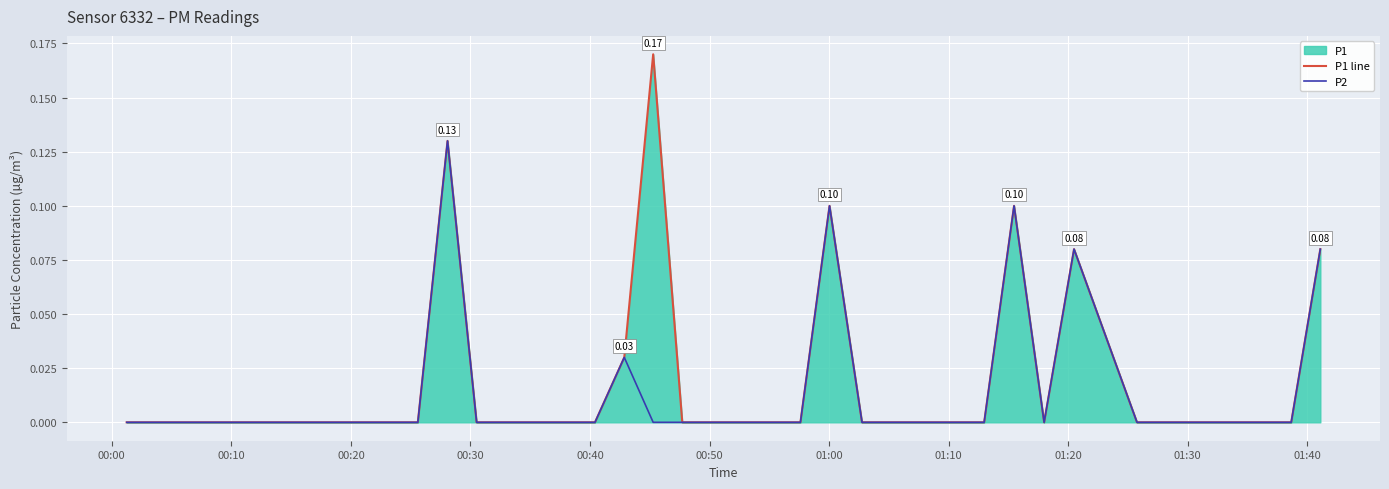

Which series has the widest spread of values?

P1 line